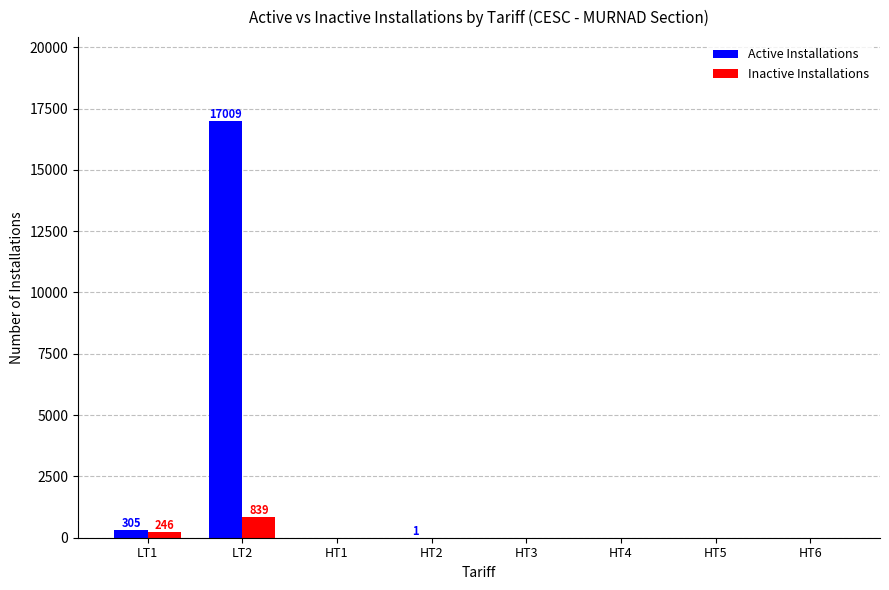

What is the sum of all Inactive Installations values?

1085